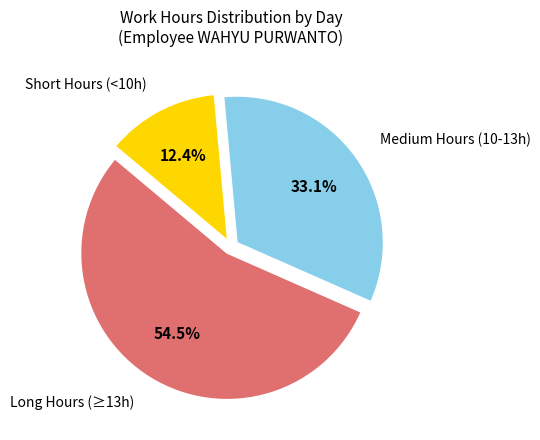

Does any single category account for the majority?

Yes